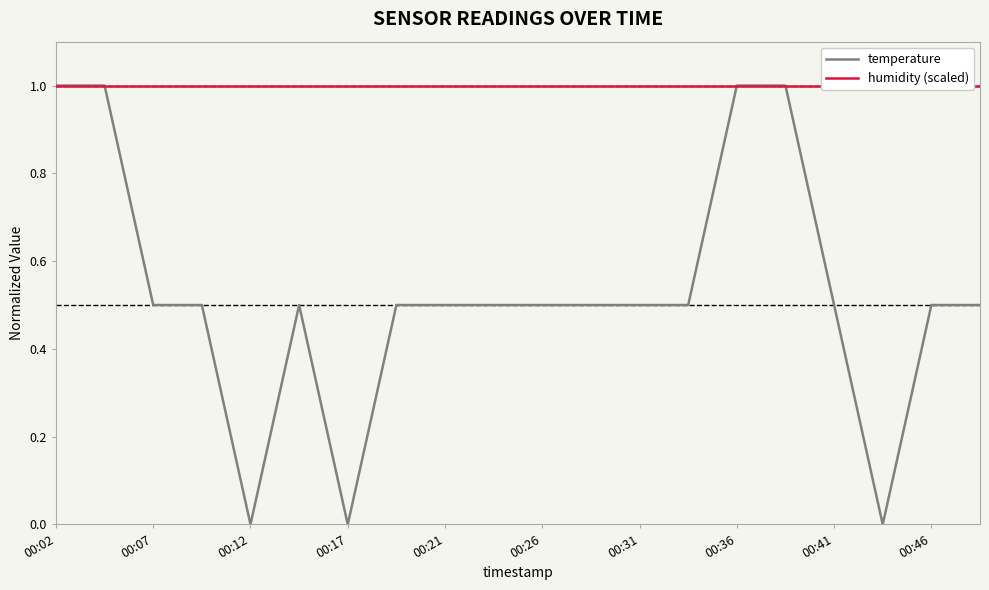

What is the approximate value of temperature at 00:41?

0.5